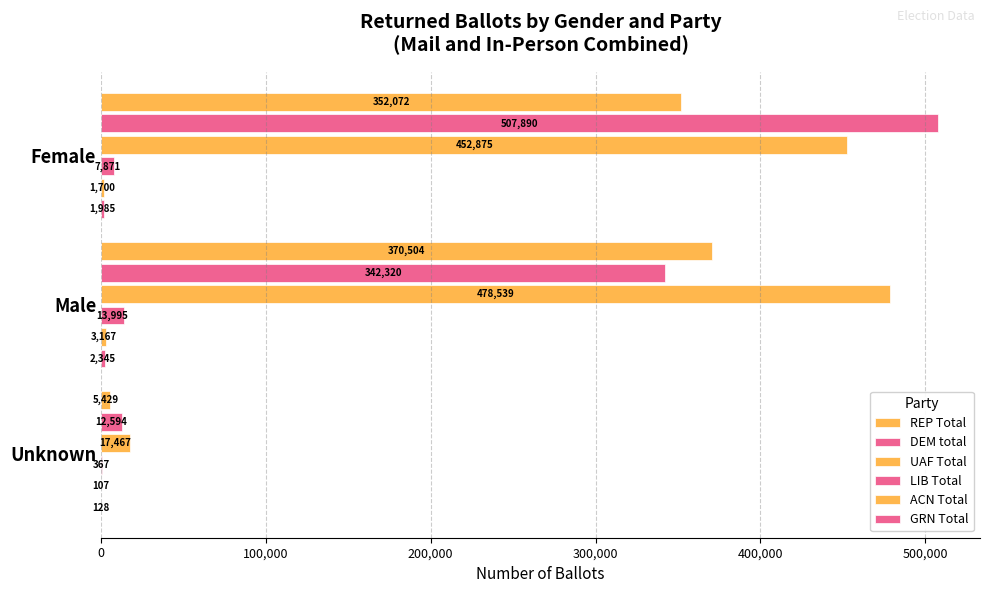

How many categories are shown in the chart?

3